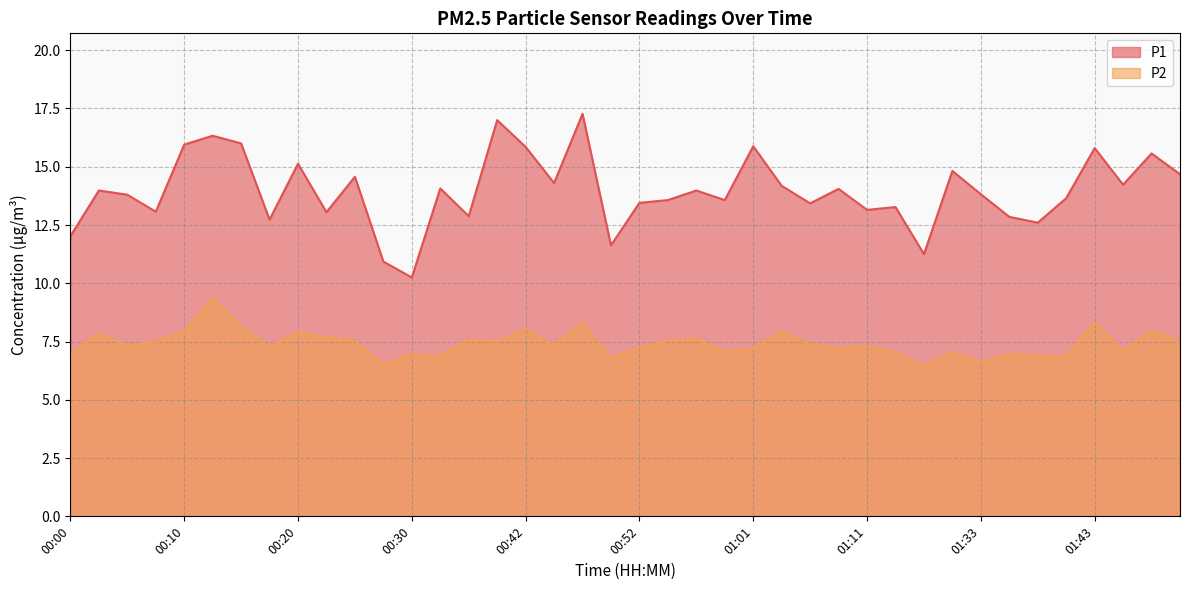

Reading right to left, transcribe all the data shown in this chart.

P1: 01:51=14.7	01:48=15.6	01:45=14.2	01:43=15.8	01:40=13.7	01:38=12.6	01:35=12.8	01:33=13.8	01:30=14.8	01:24=11.2	01:14=13.3	01:11=13.2	01:09=14.1	01:06=13.4	01:04=14.2	01:01=15.9	00:59=13.6	00:57=14.0	00:54=13.6	00:52=13.4	00:49=11.6	00:47=17.3	00:44=14.3	00:42=15.8	00:40=17.0	00:35=12.9	00:32=14.1	00:30=10.2	00:27=10.9	00:25=14.6	00:23=13.1	00:20=15.1	00:18=12.7	00:15=16.0	00:13=16.3	00:10=15.9	00:08=13.1	00:05=13.8	00:03=14.0	00:00=12.0
P2: 01:51=7.5	01:48=8.0	01:45=7.1	01:43=8.3	01:40=6.8	01:38=6.9	01:35=7.0	01:33=6.6	01:30=7.0	01:24=6.4	01:14=7.0	01:11=7.3	01:09=7.2	01:06=7.4	01:04=7.9	01:01=7.2	00:59=7.0	00:57=7.6	00:54=7.5	00:52=7.2	00:49=6.8	00:47=8.3	00:44=7.3	00:42=8.0	00:40=7.5	00:35=7.6	00:32=6.9	00:30=7.0	00:27=6.5	00:25=7.5	00:23=7.7	00:20=7.9	00:18=7.2	00:15=8.2	00:13=9.3	00:10=7.9	00:08=7.5	00:05=7.3	00:03=7.8	00:00=7.0